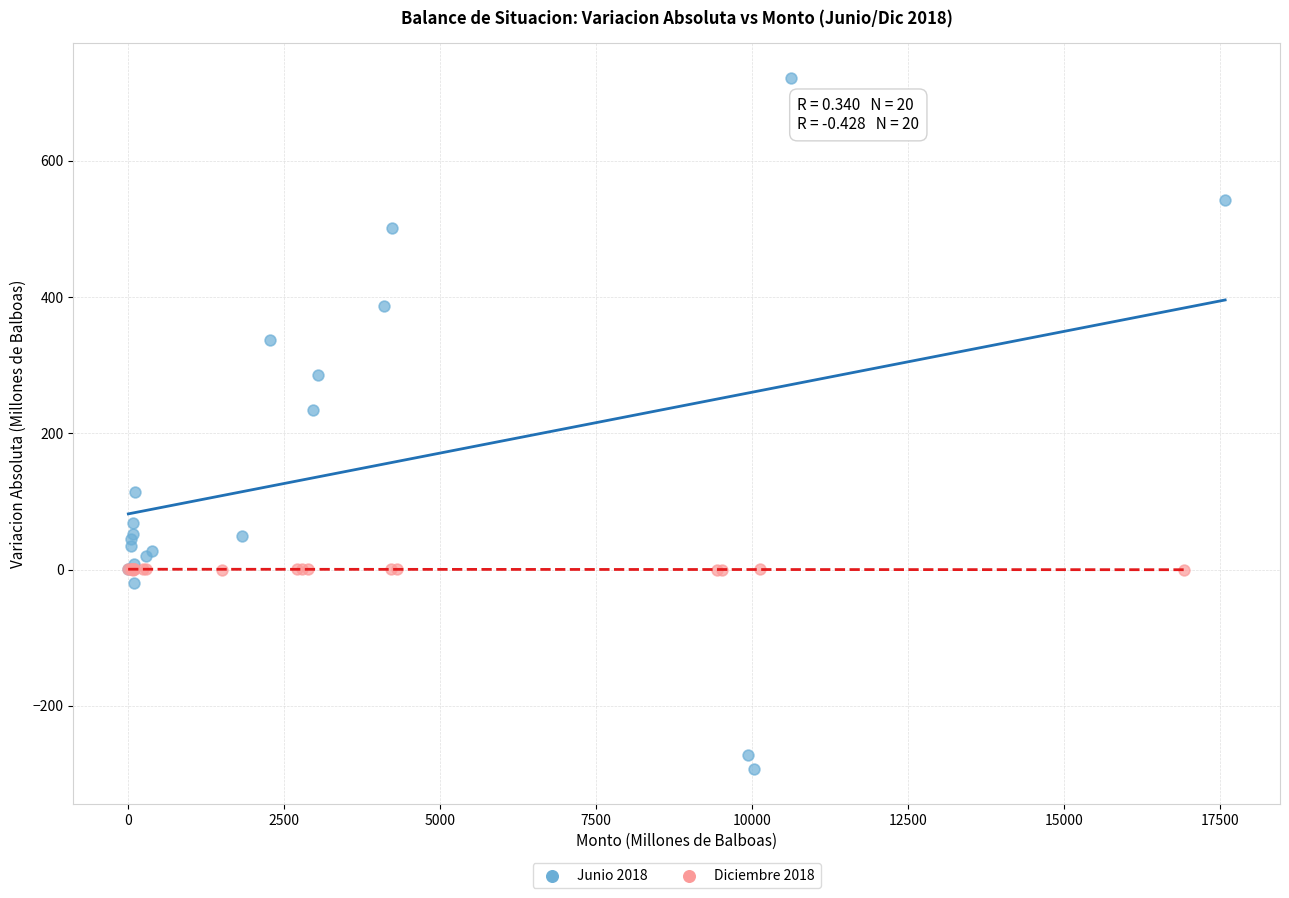

Which series contains the lowest Y value?

Junio 2018